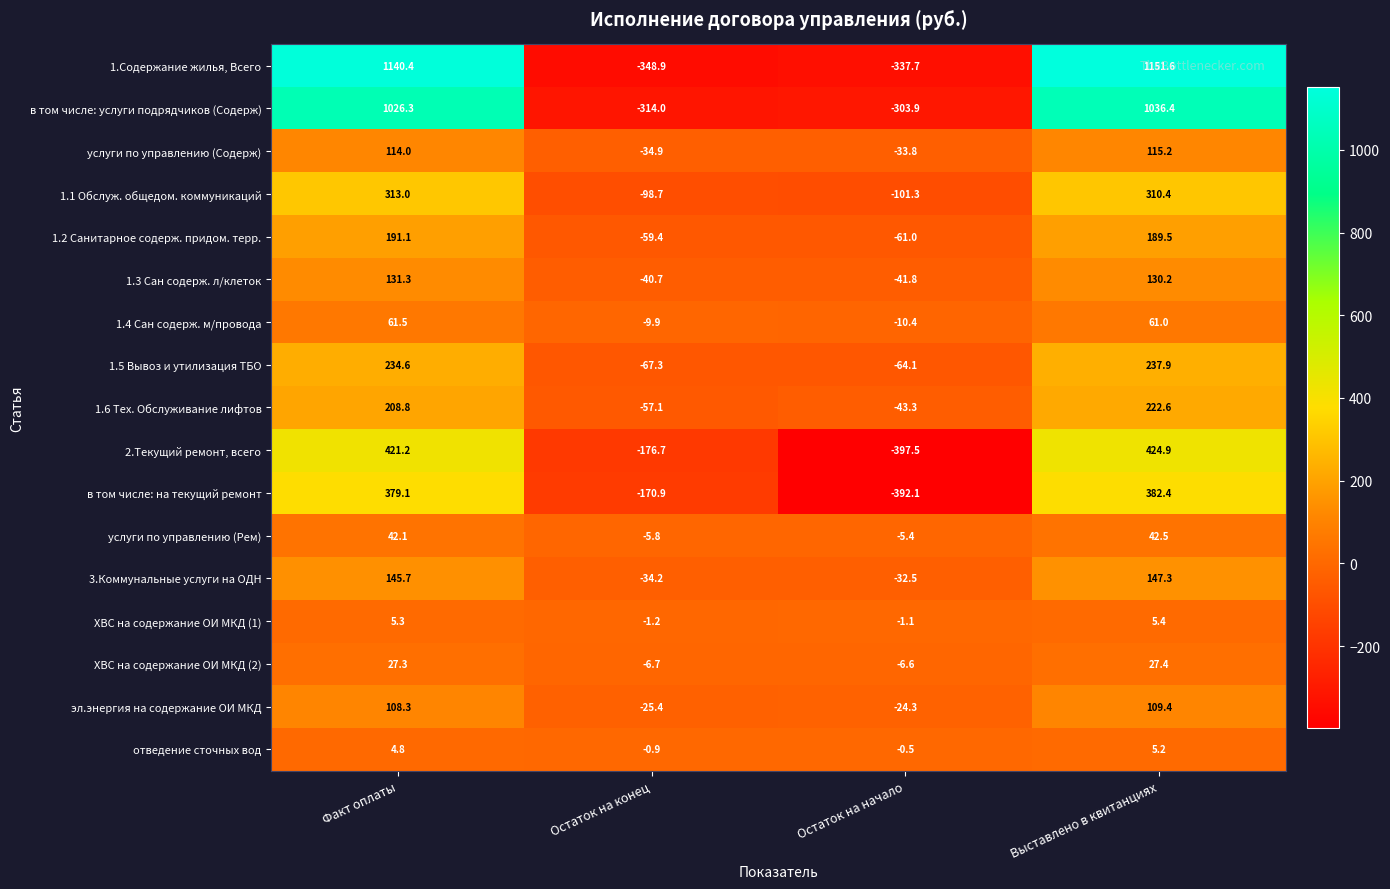

Which series has the widest spread of values?

1.Содержание жилья, Всего